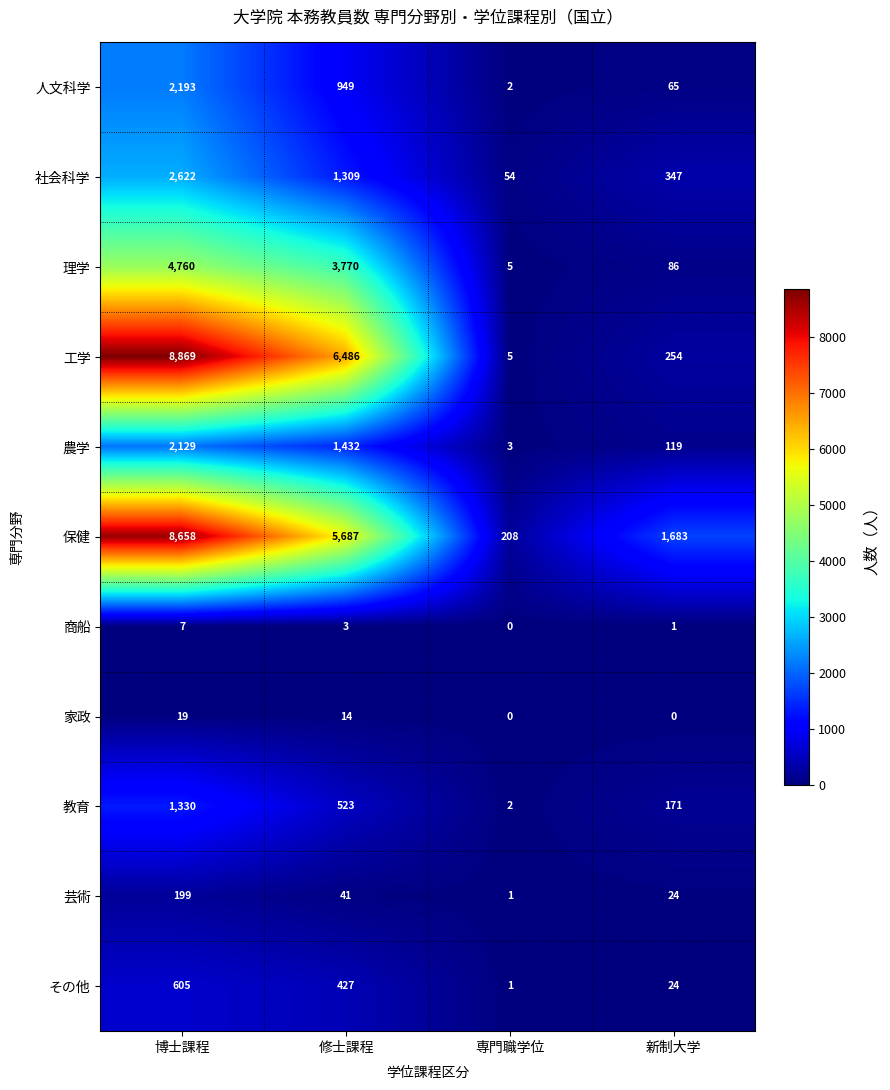

What is the average value of the 芸術 series?

66